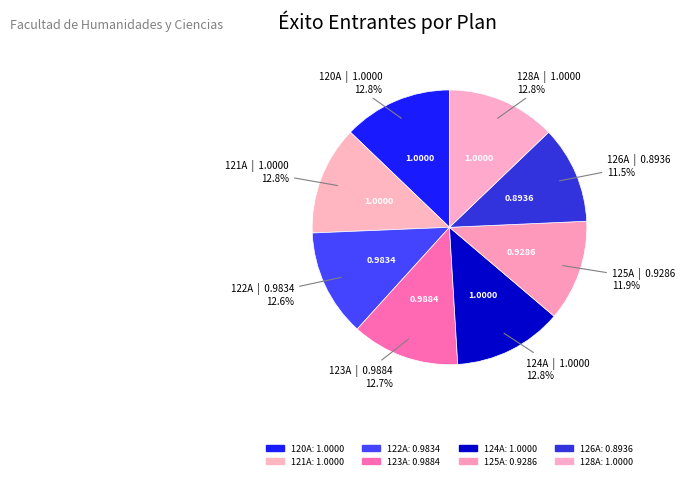

Does 120A account for over 50% of the chart?

No